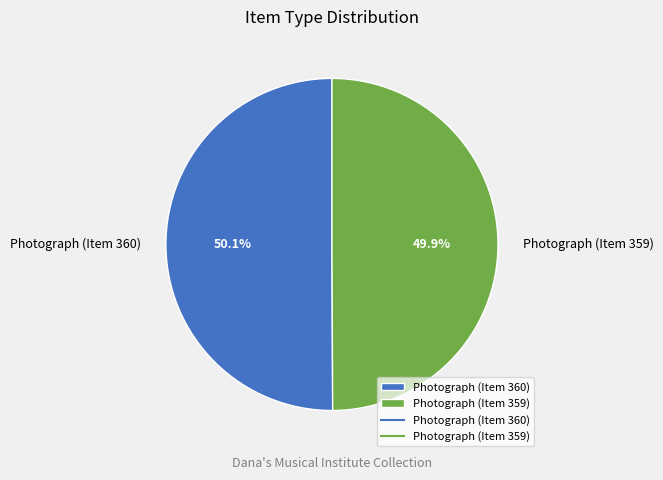

Count the number of slices in the pie.

2